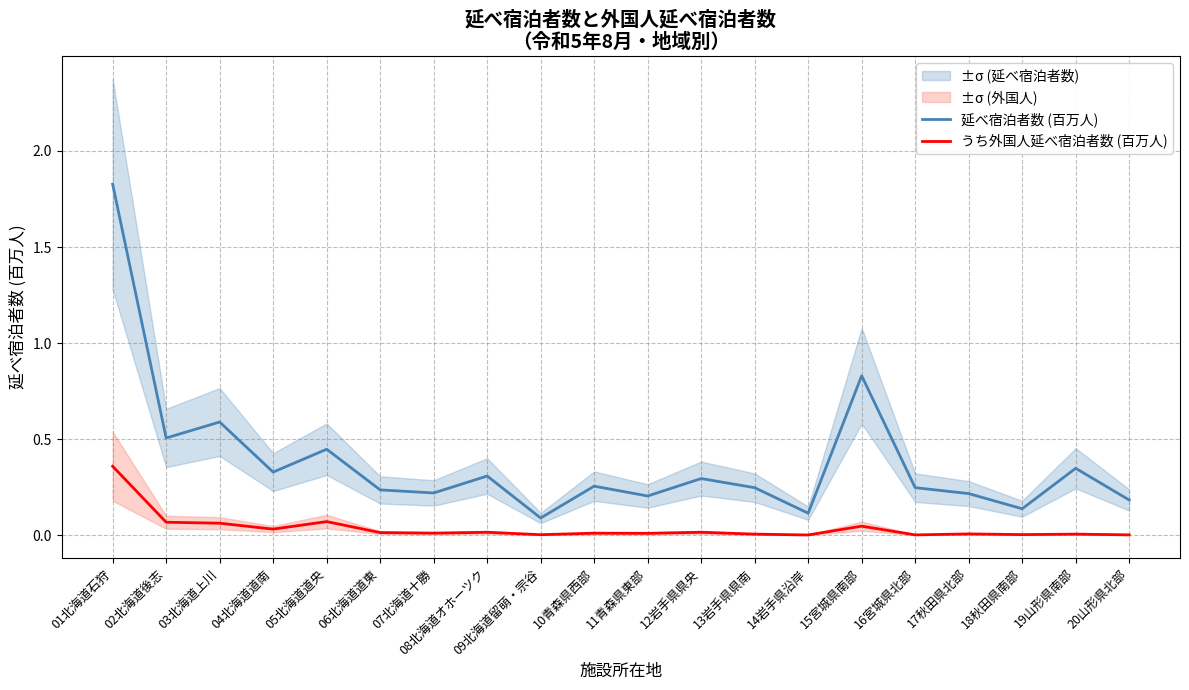

At how many categories does at least one series exceed 1?

1